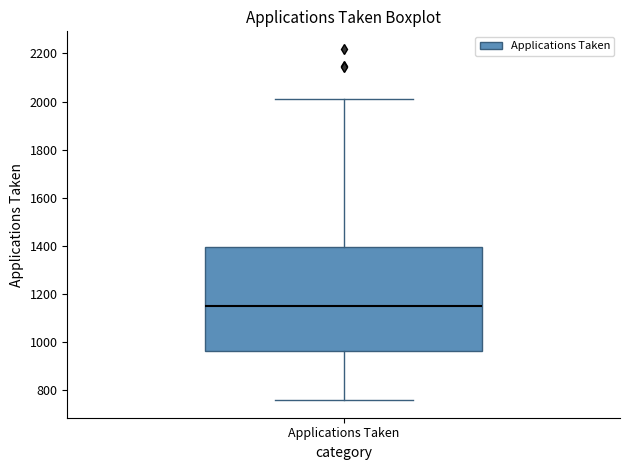

Where does the lower whisker of the box for Applications Taken end on the y-axis? The values are not printed on the chart, so give them approximately, as read against the axis.

760